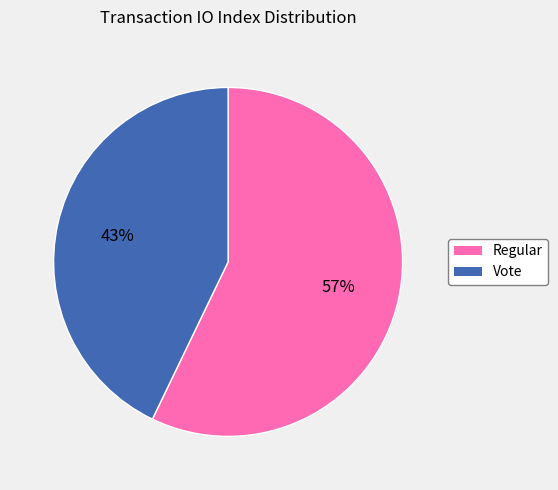

To the nearest percent, what portion does Regular represent?

57%